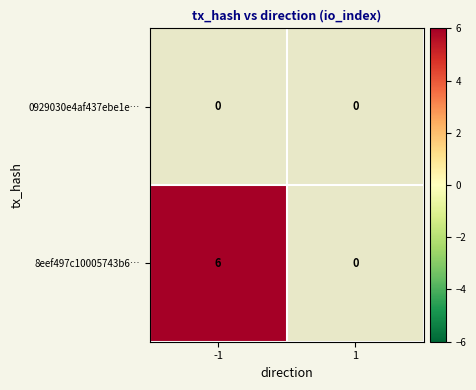

What is the minimum value shown in the chart?

6.0